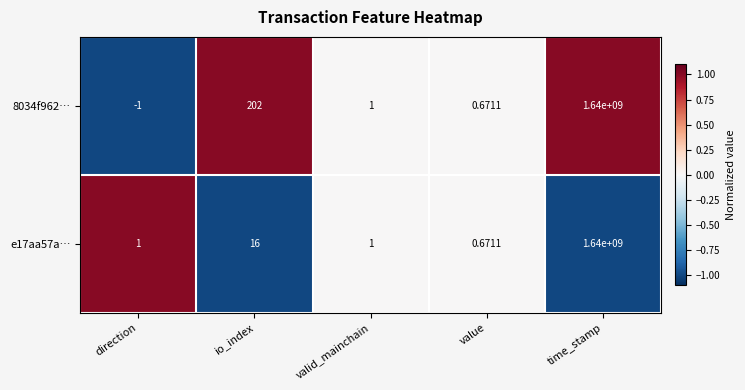

At which label does 8034f962… first exceed 1?

io_index